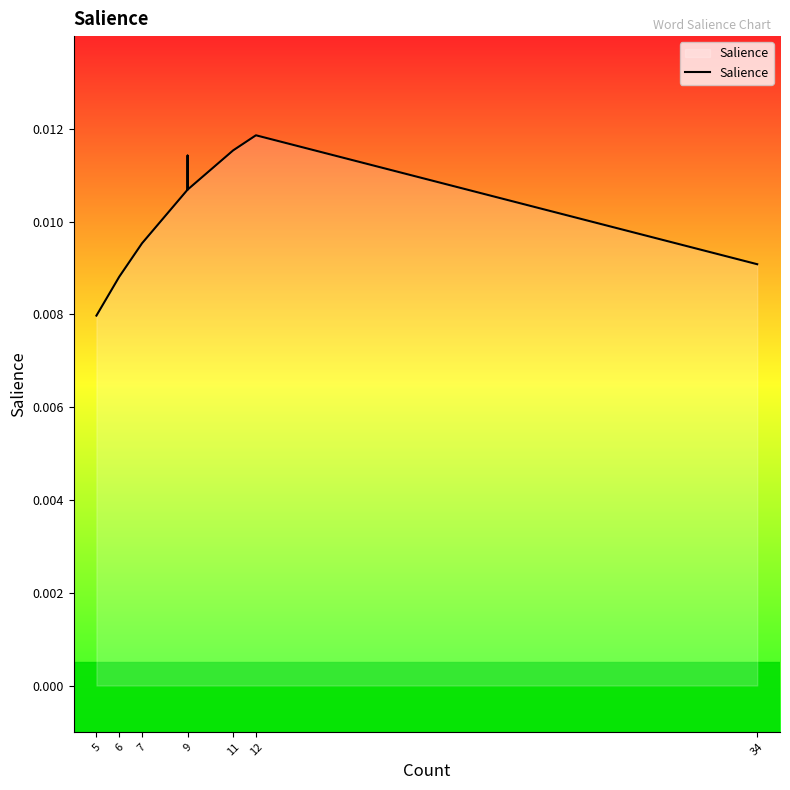

At which label is the value closest to 0?

5